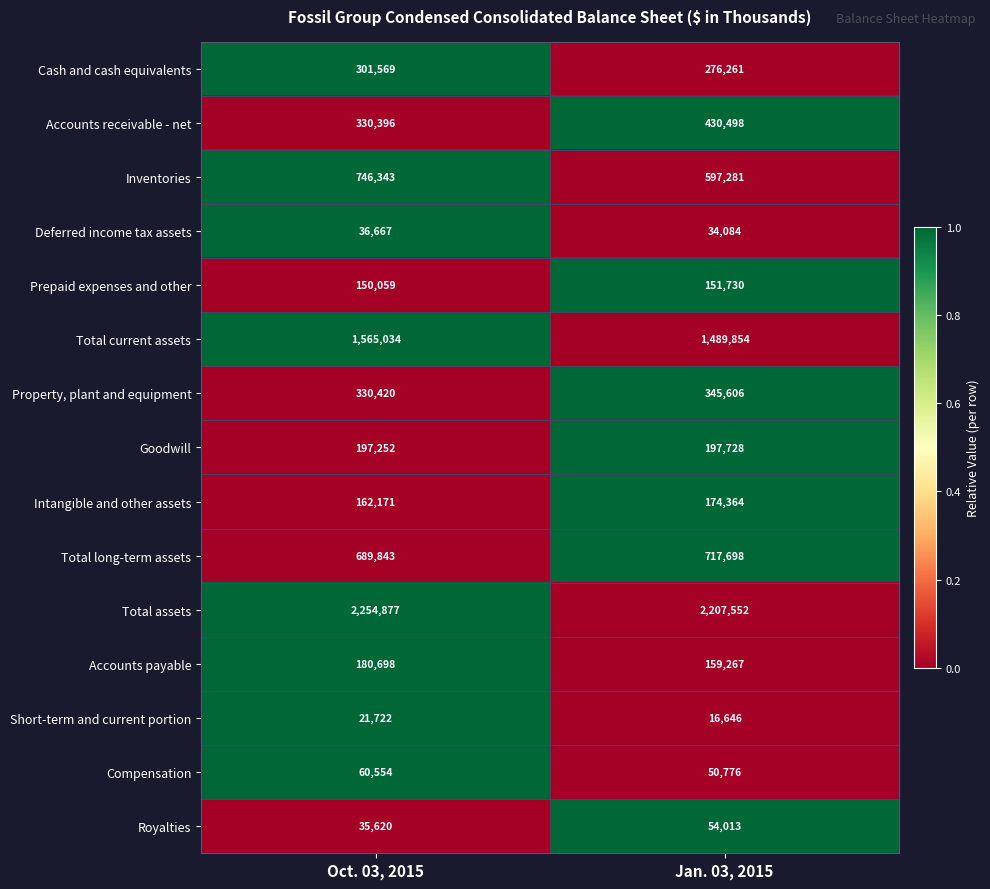

How many categories are shown in the chart?

2